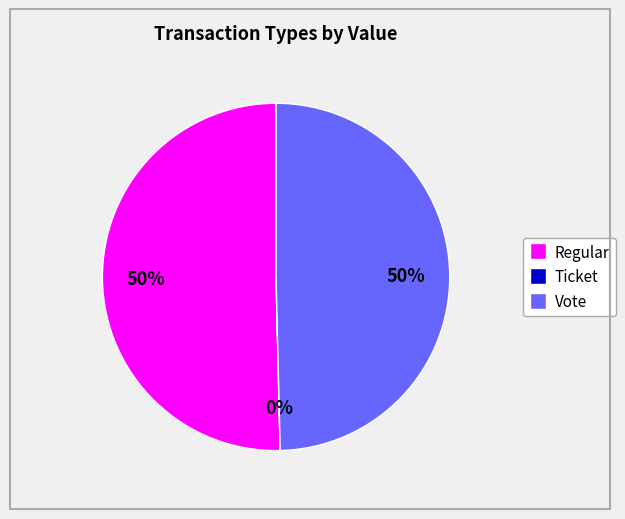

To the nearest percent, what portion does Regular represent?

50%